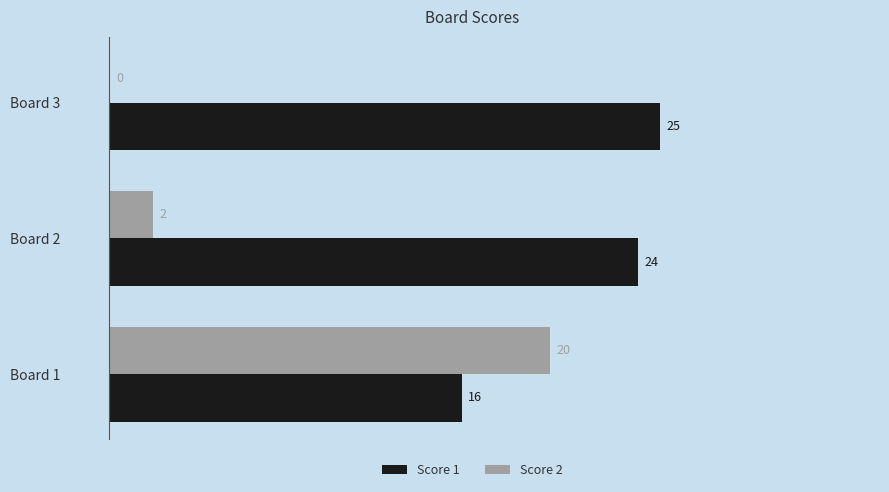

Between Board 2 and Board 3, which series saw the biggest shift?

Score 2